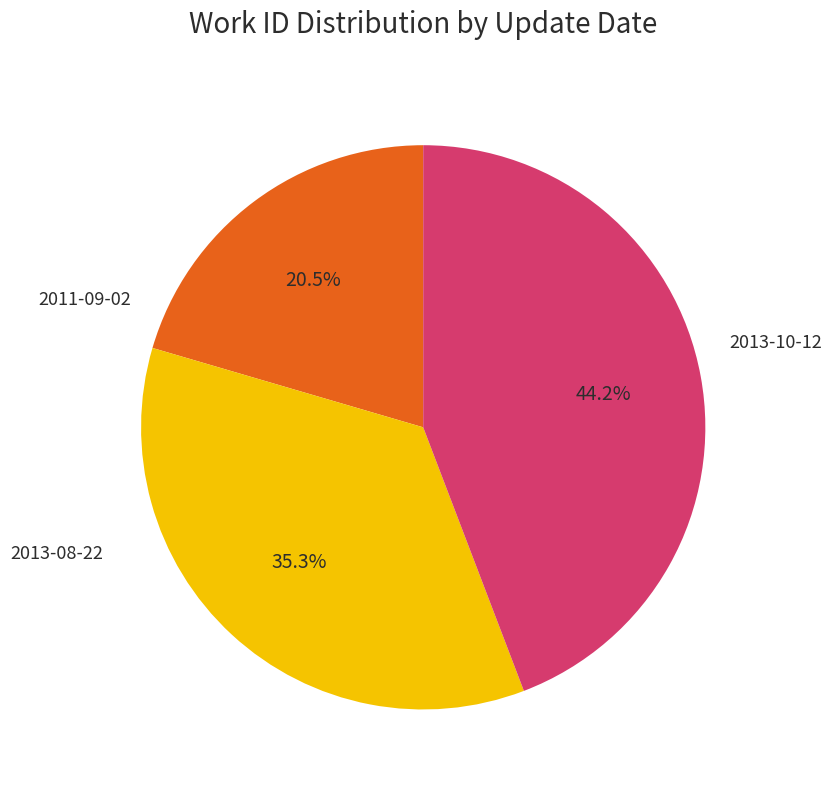

Is there a majority slice in this chart?

No